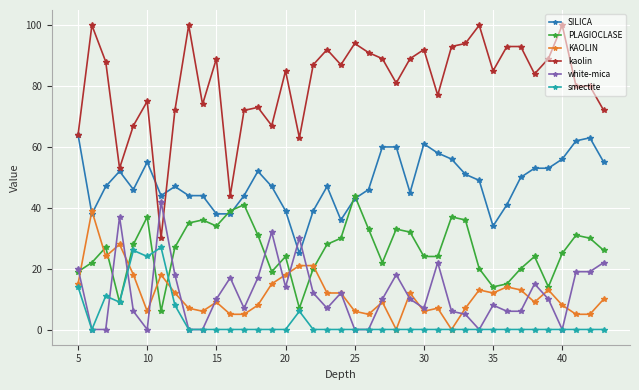

At how many categories does at least one series exceed 78?

25